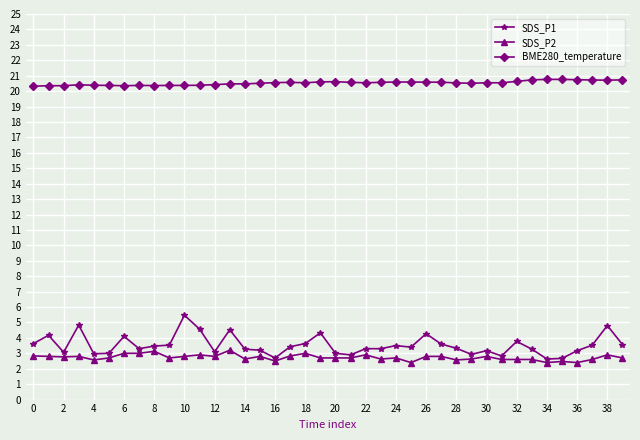

Which series has the widest spread of values?

SDS_P1